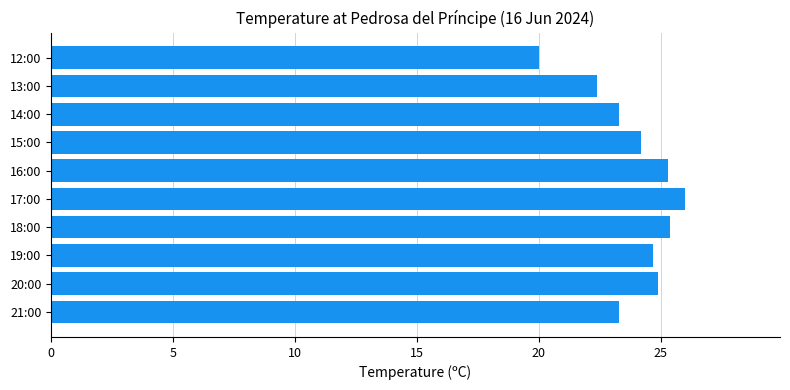

Is it true that the value at 19:00 is 40.5?

False